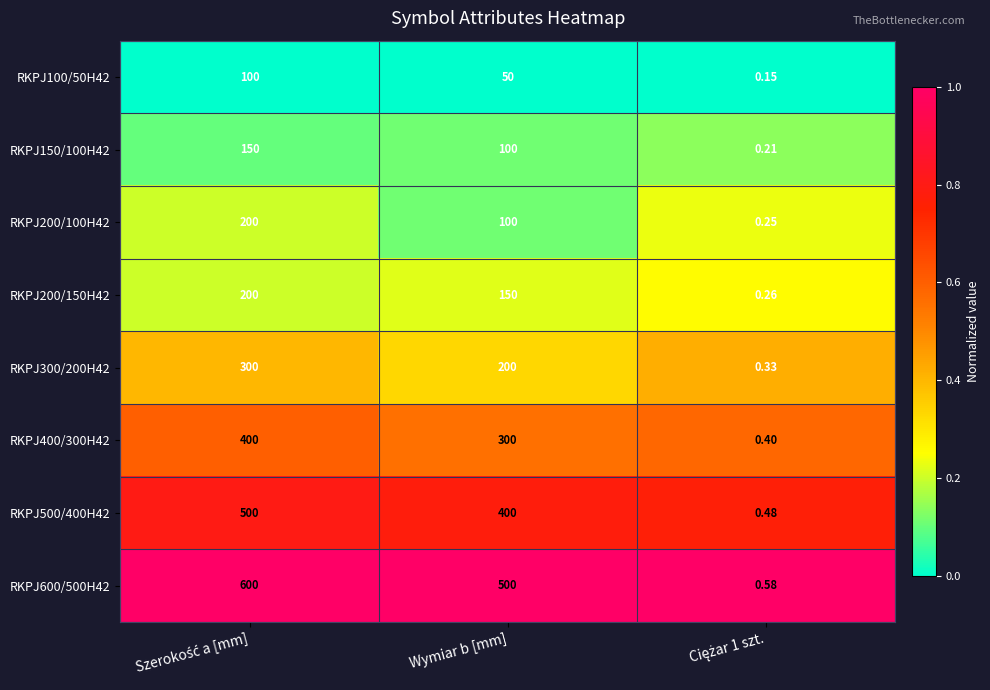

Is the value of RKPJ150/100H42 at Wymiar b [mm] greater than the value of RKPJ100/50H42 at Wymiar b [mm]?

Yes